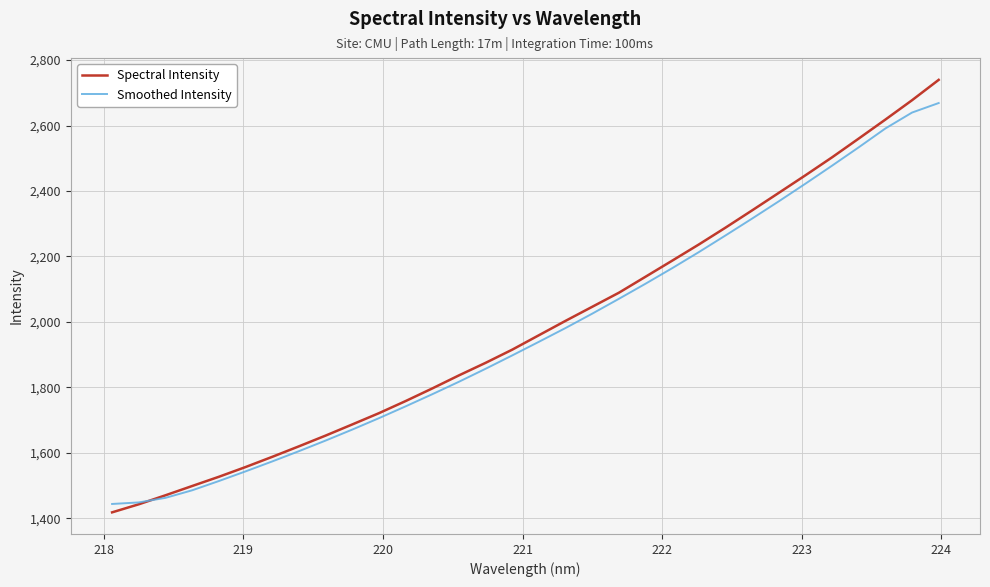

Rank the series by their maximum value, from lowest to highest.

Smoothed Intensity, Spectral Intensity